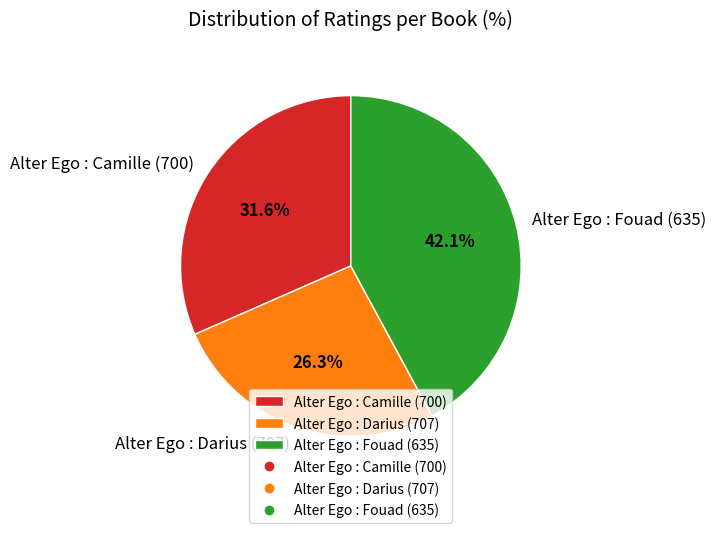

Which has a higher value, Alter Ego : Darius (707) or Alter Ego : Camille (700)?

Alter Ego : Camille (700)